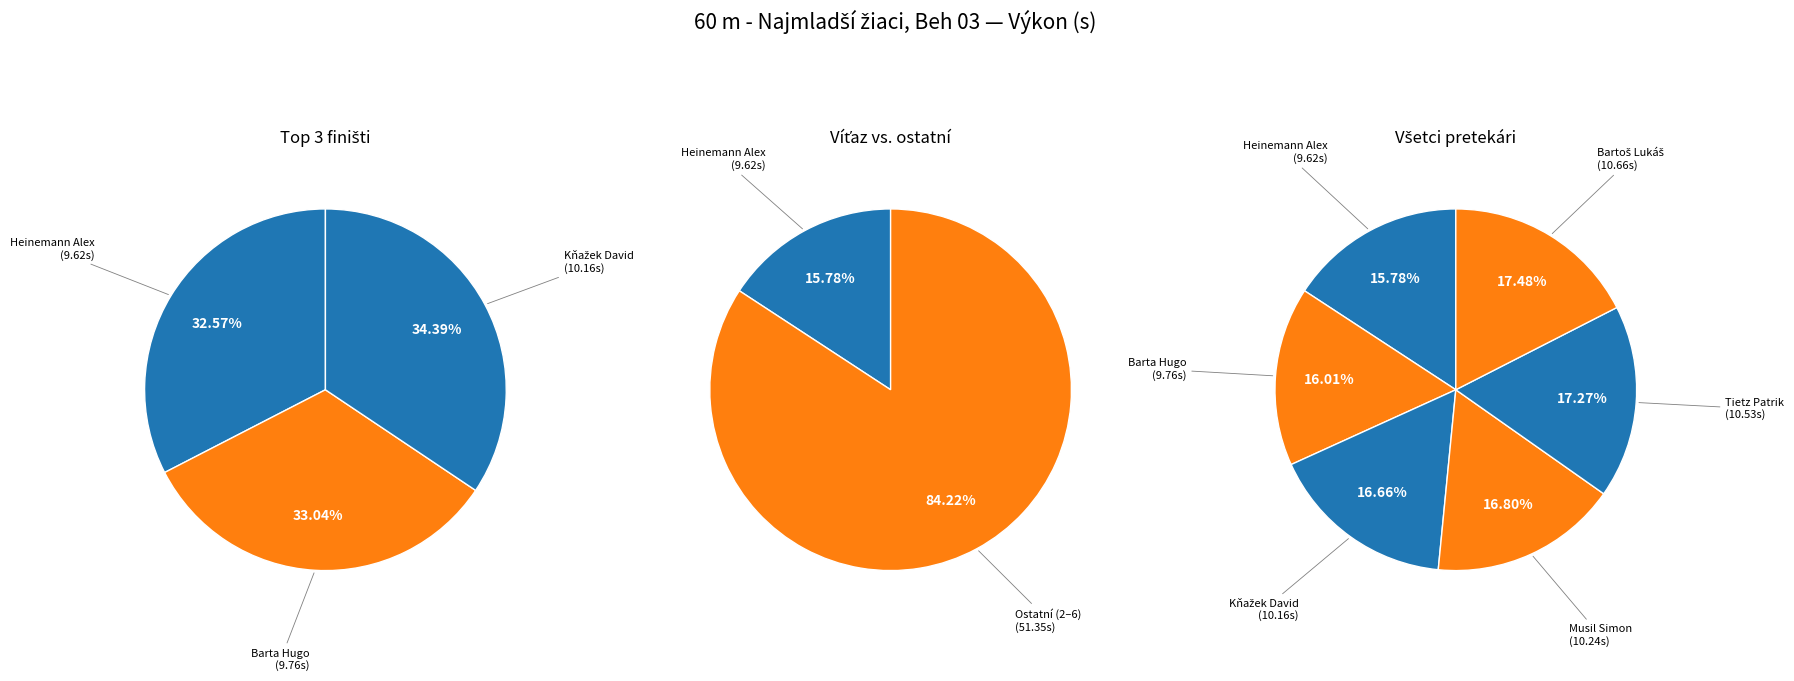

To the nearest percent, what is the difference between the largest and smallest slice percentages?

2%